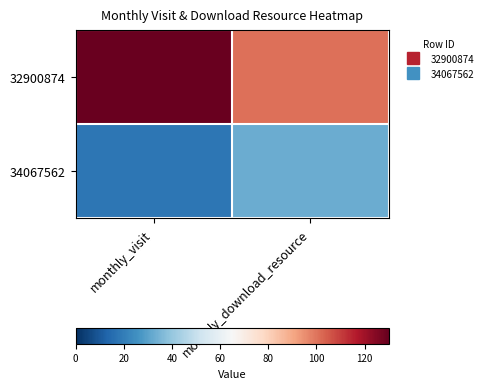

At which category is the sum across all series the highest?

monthly_visit